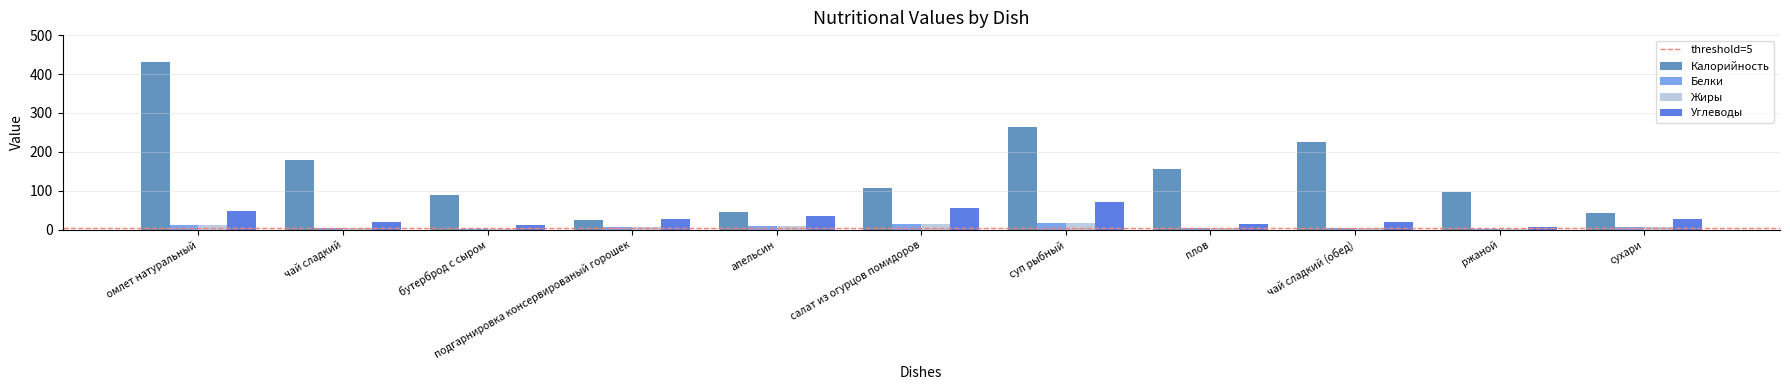

Is the value of Белки at чай сладкий (обед) greater than the value of Калорийность at омлет натуральный?

No